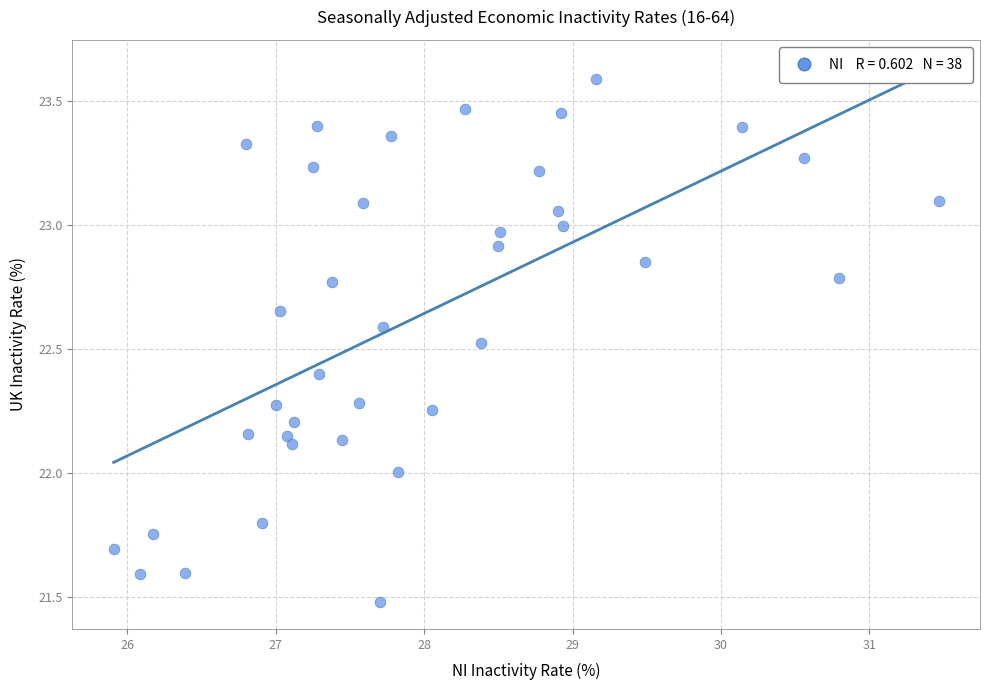

What is the range of Y values (max minus min)?

2.1